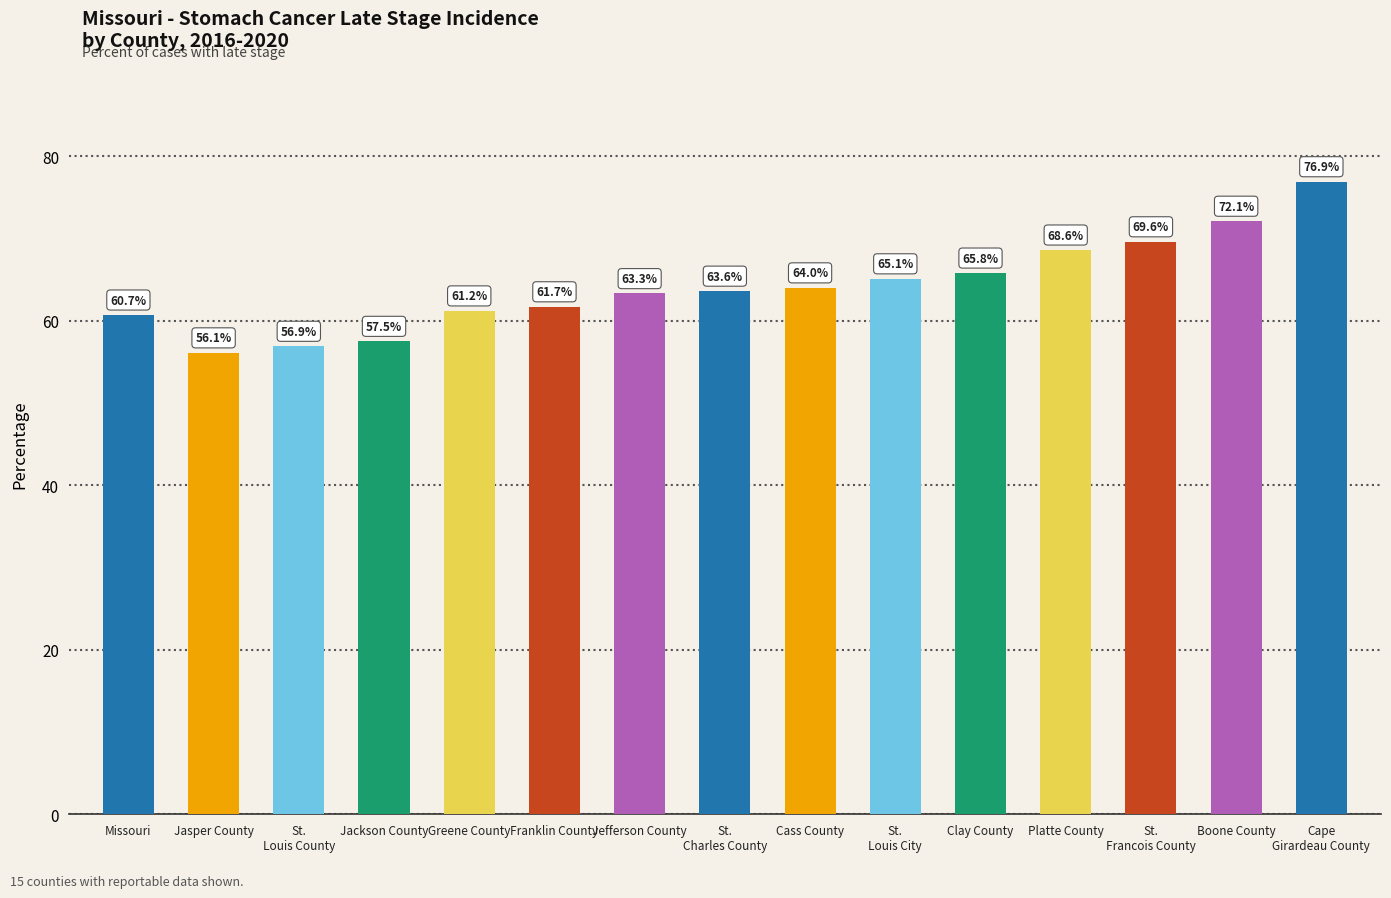

Rank the categories by value from highest to lowest.

Cape
Girardeau County, Boone County, St.
Francois County, Platte County, Clay County, St.
Louis City, Cass County, St.
Charles County, Jefferson County, Franklin County, Greene County, Missouri, Jackson County, St.
Louis County, Jasper County